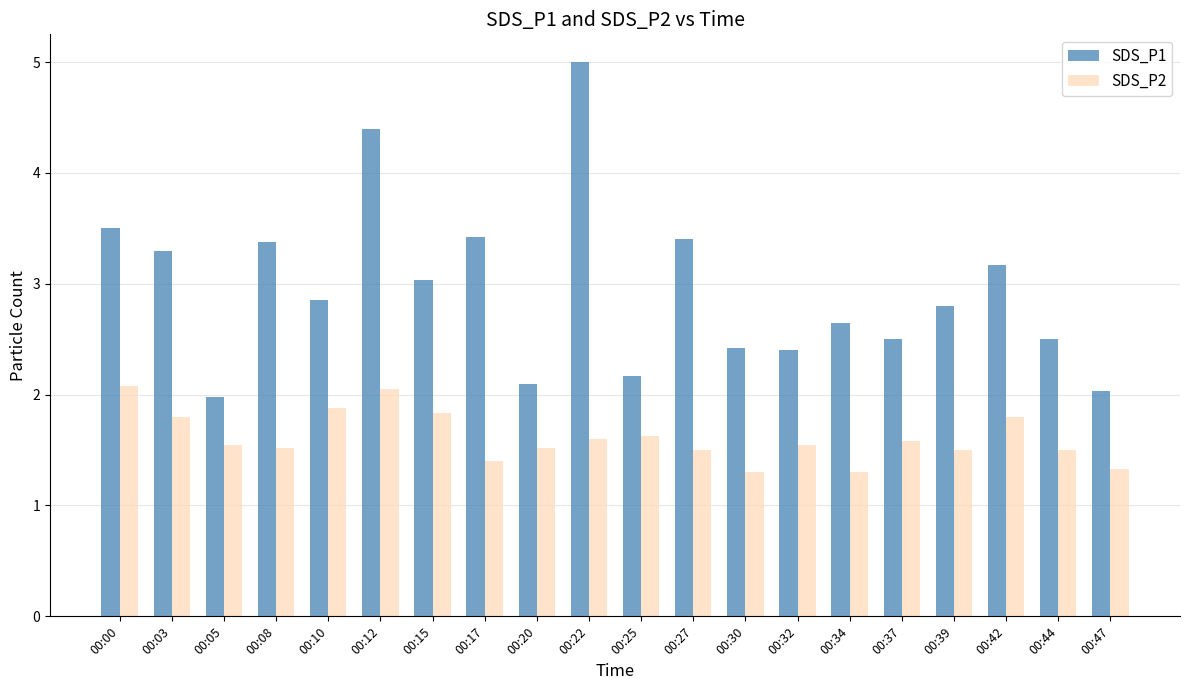

The SDS_P1 series shows 2.7 at 00:47. True or false?

False